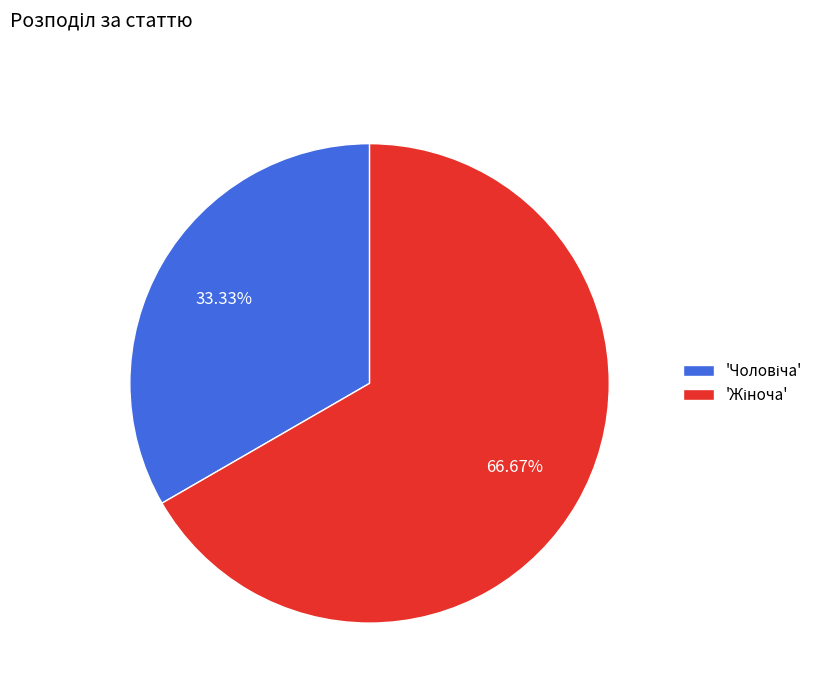

Is there a majority slice in this chart?

Yes